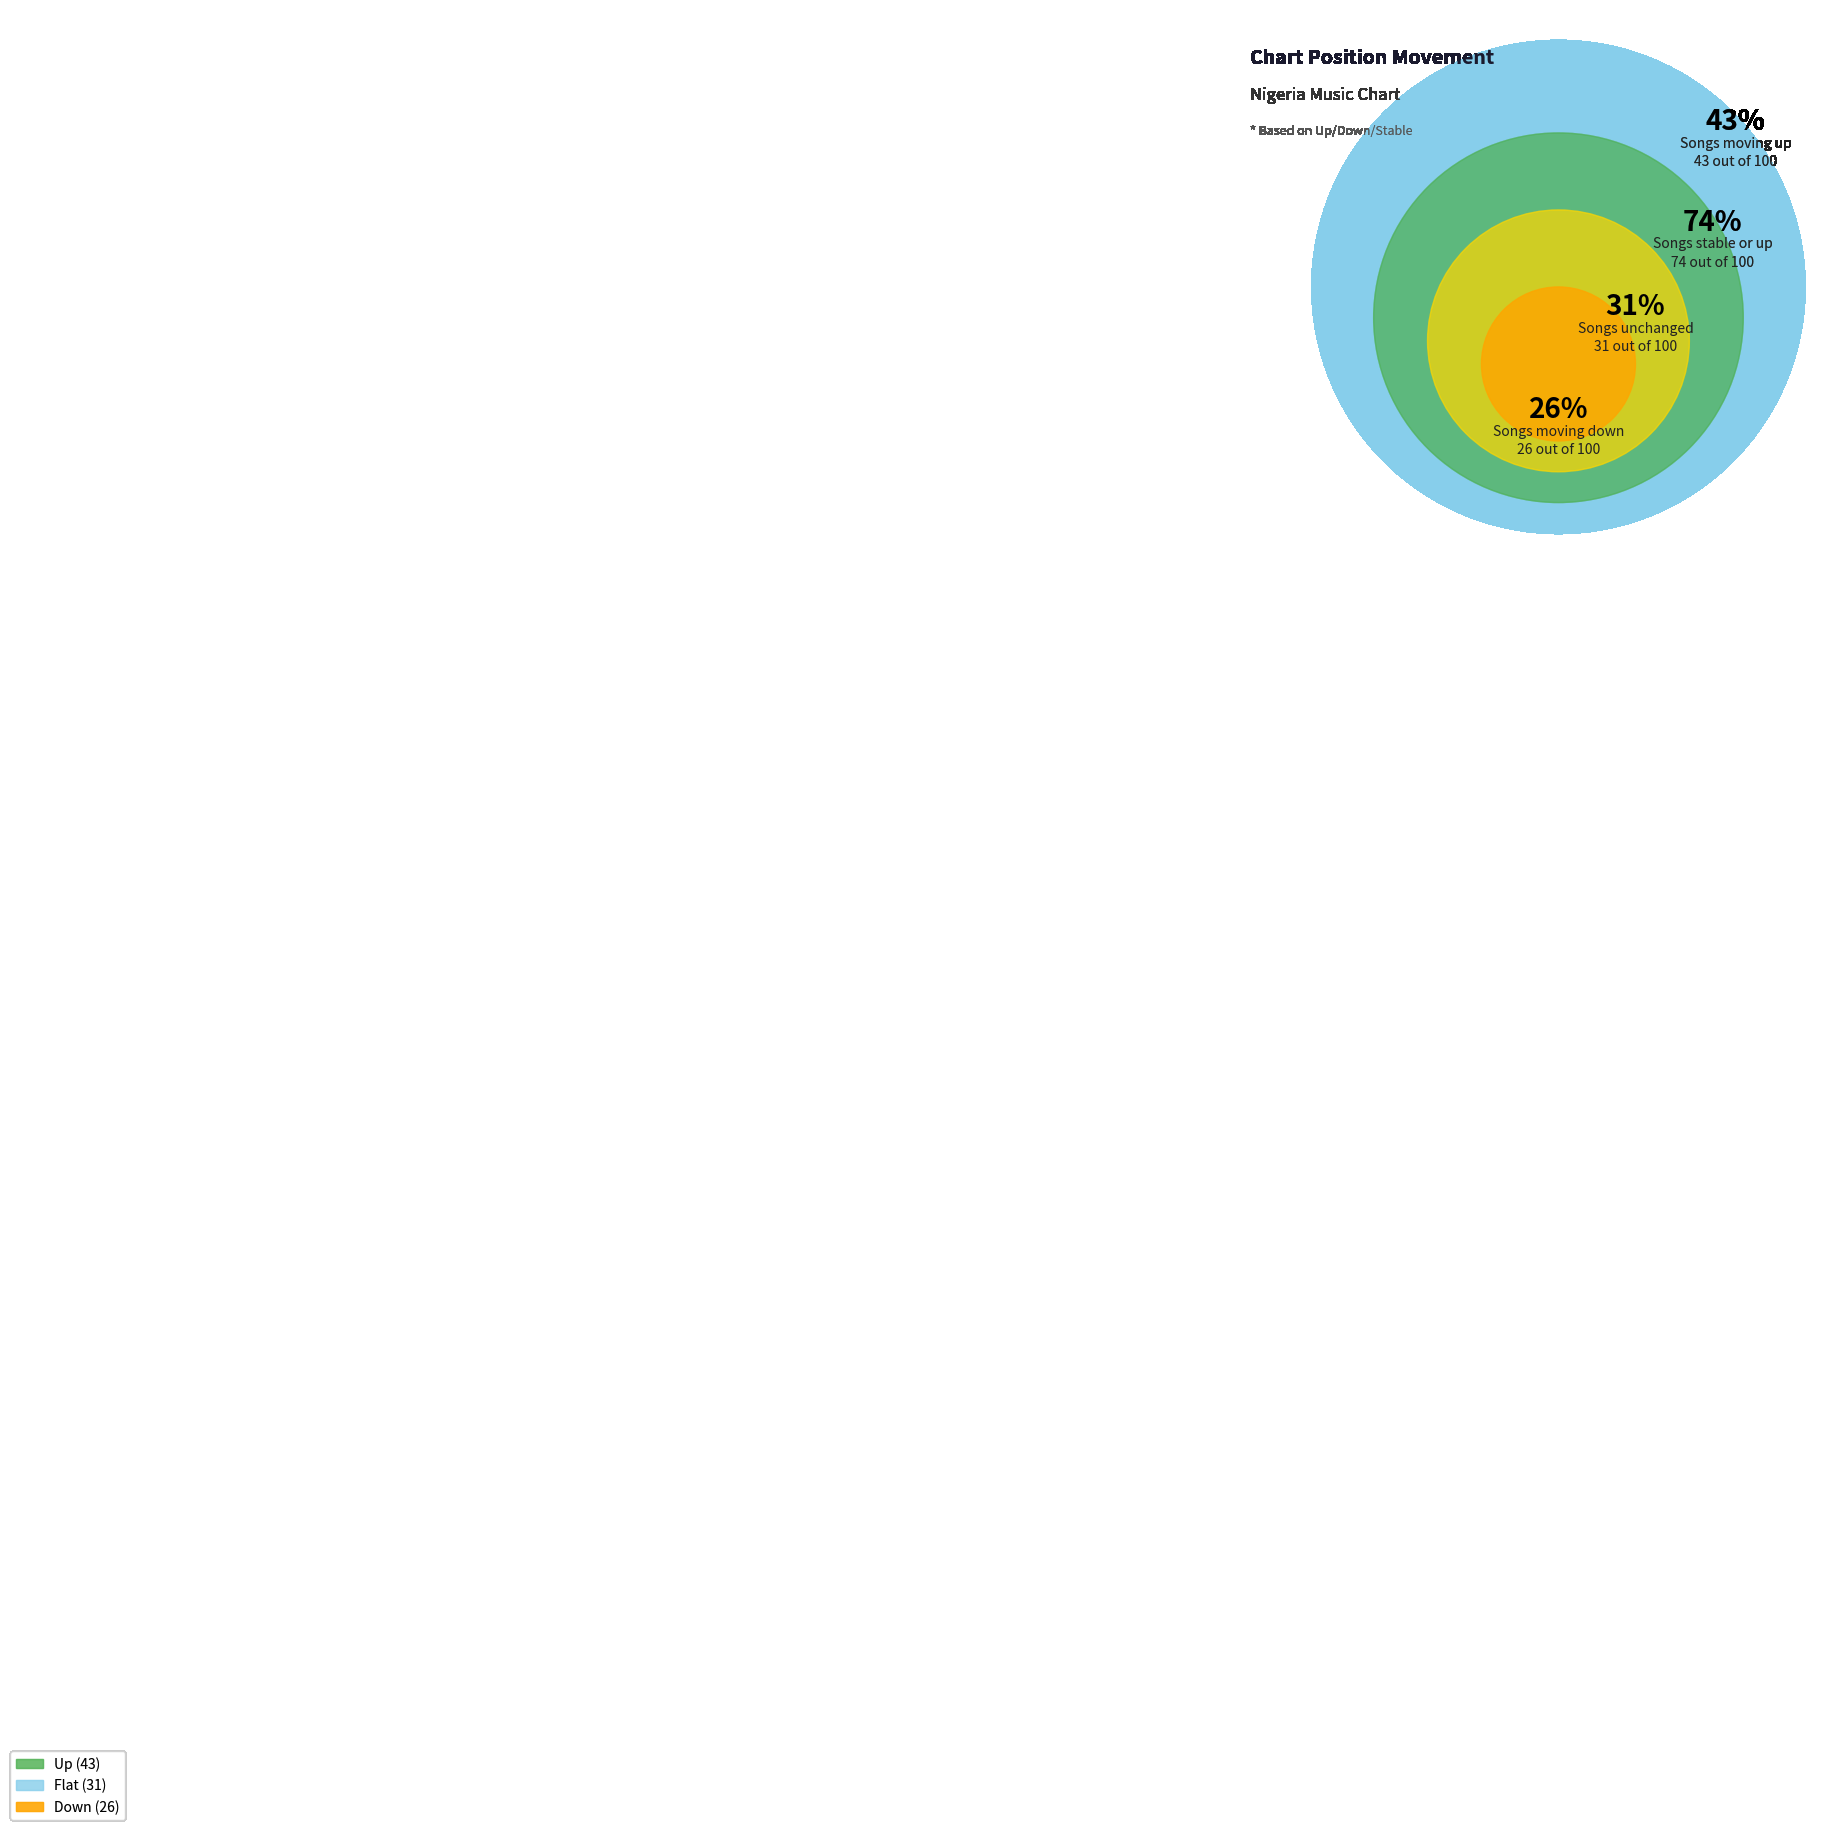

To the nearest percent, what is the average slice percentage?

33%